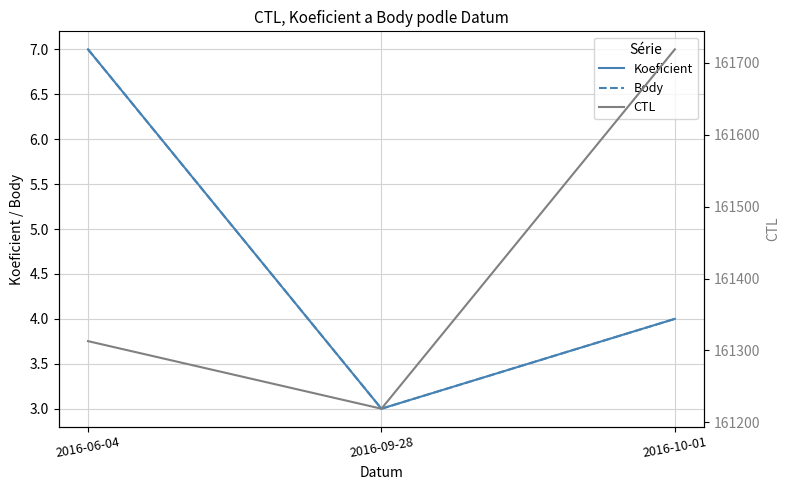

How many lines are shown in the chart?

3